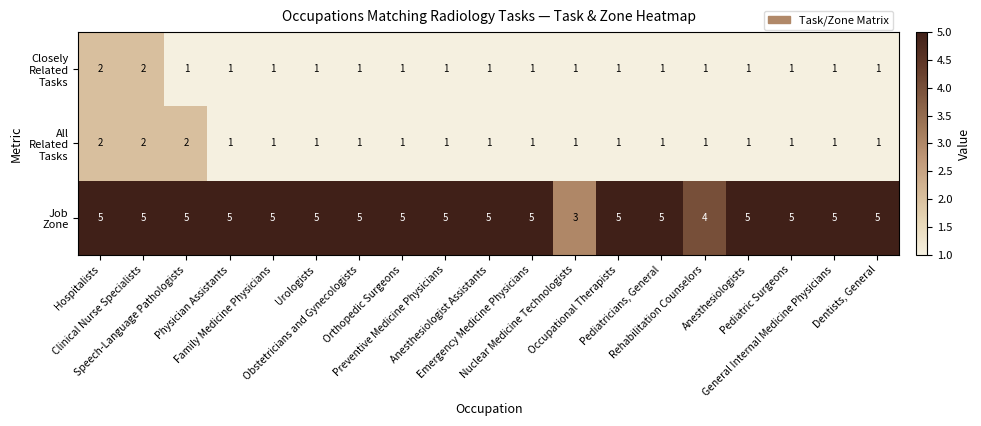

At how many categories does at least one series exceed 1?

19